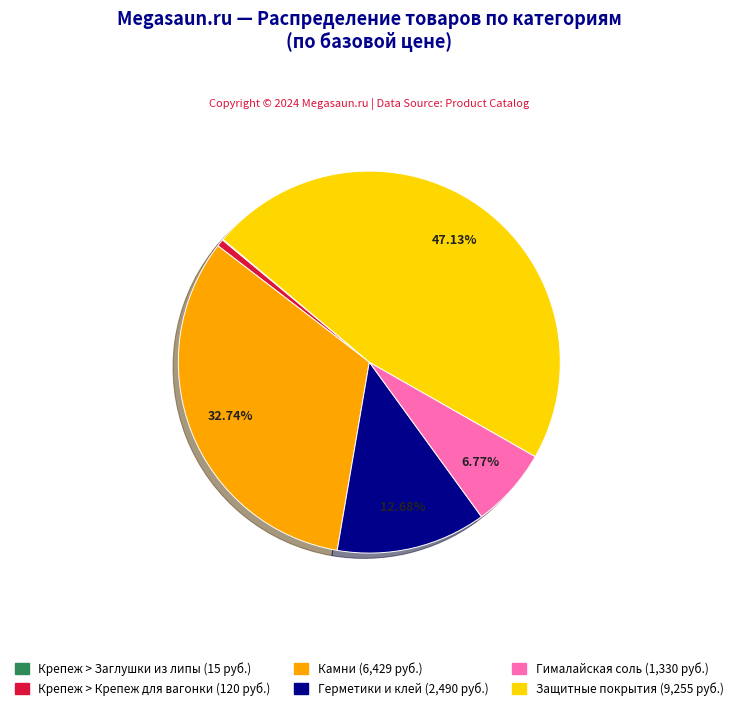

Is there a majority slice in this chart?

No